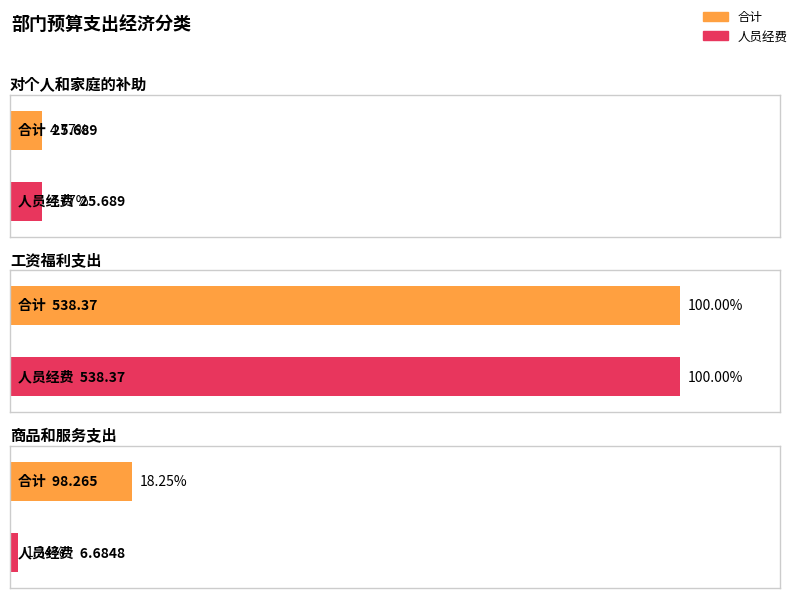

Between 商品和服务支出 and 对个人和家庭的补助, which is larger?

商品和服务支出